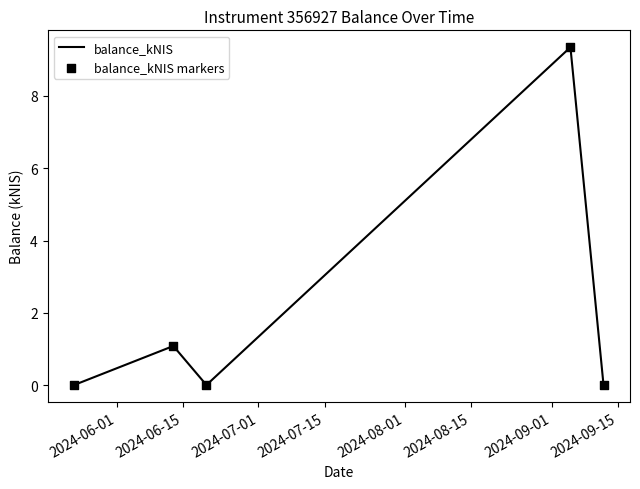

True or false: there are more than 2 points higher than both neighbors.

False